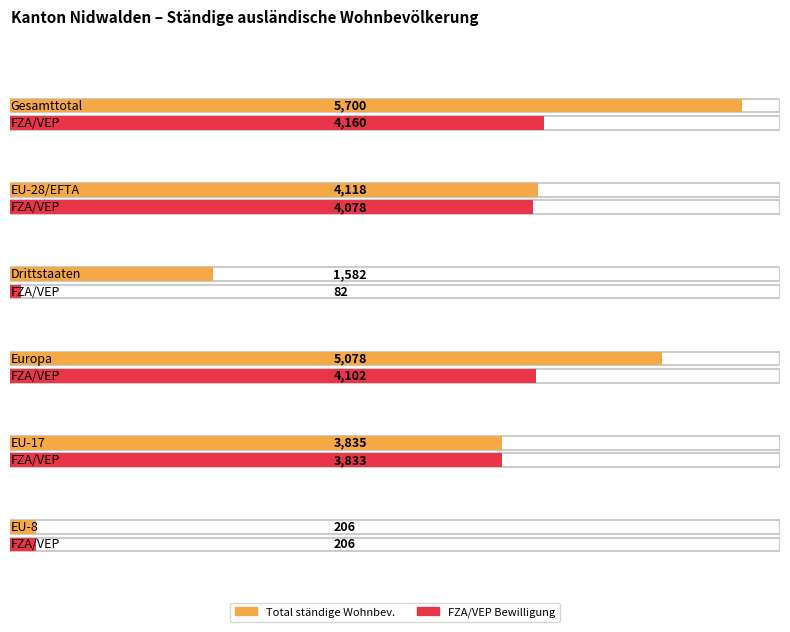

Count the number of categories in the chart.

6